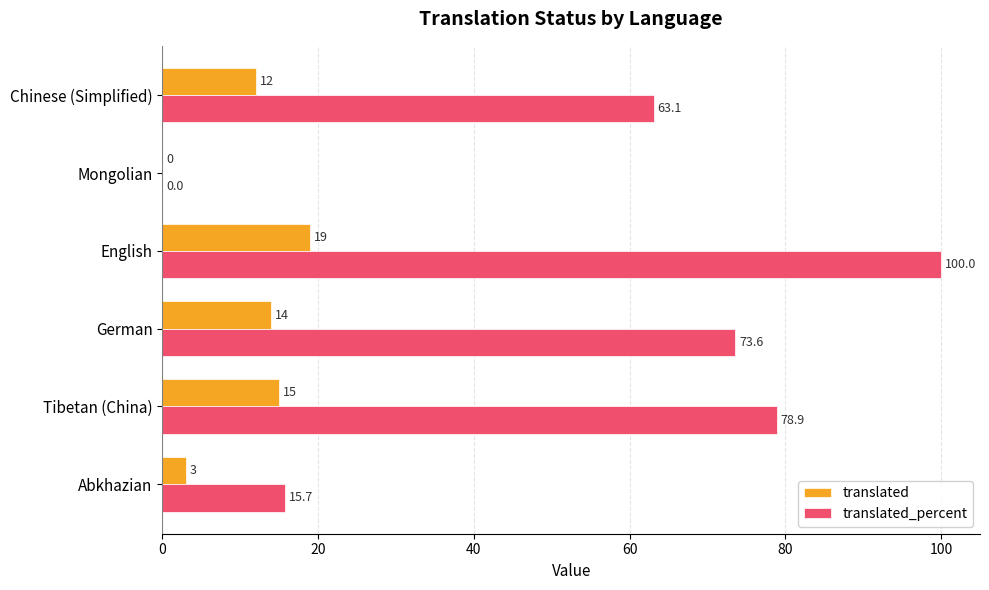

Which series has the largest total across all categories?

translated_percent